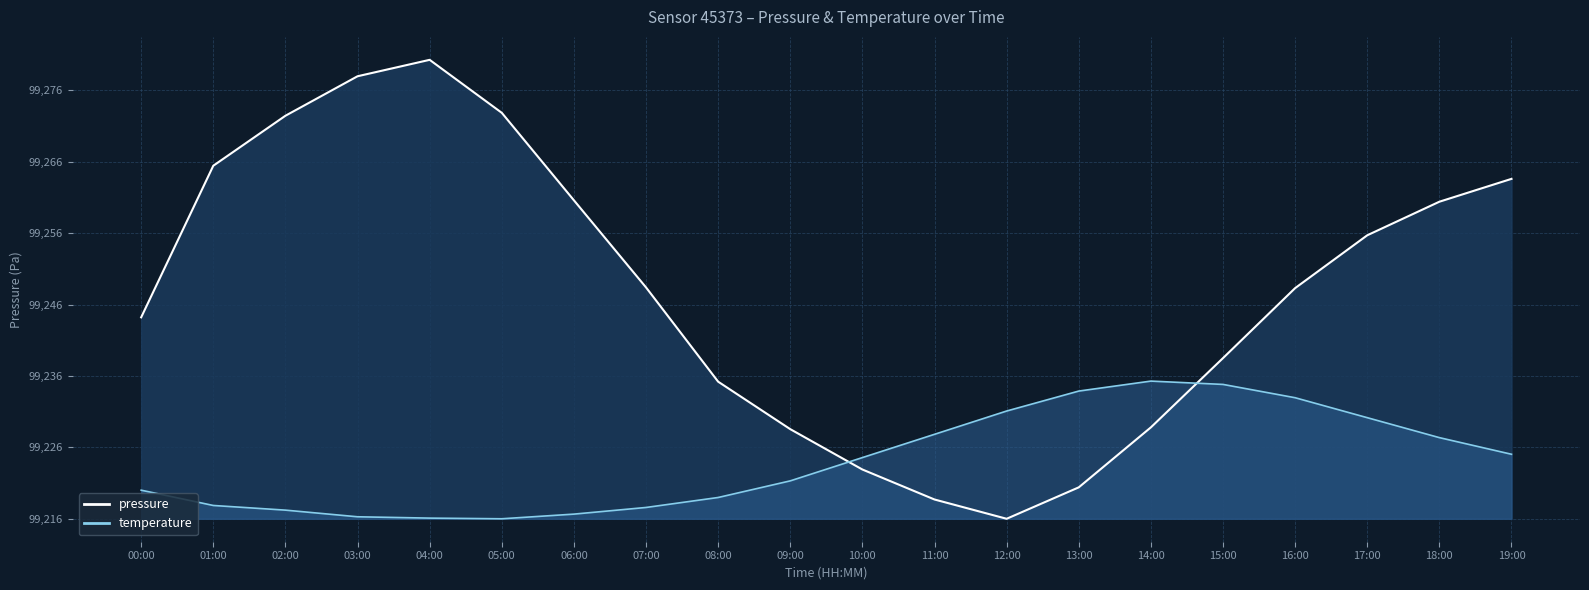

The temperature series shows 11.4 at 18:00. True or false?

True